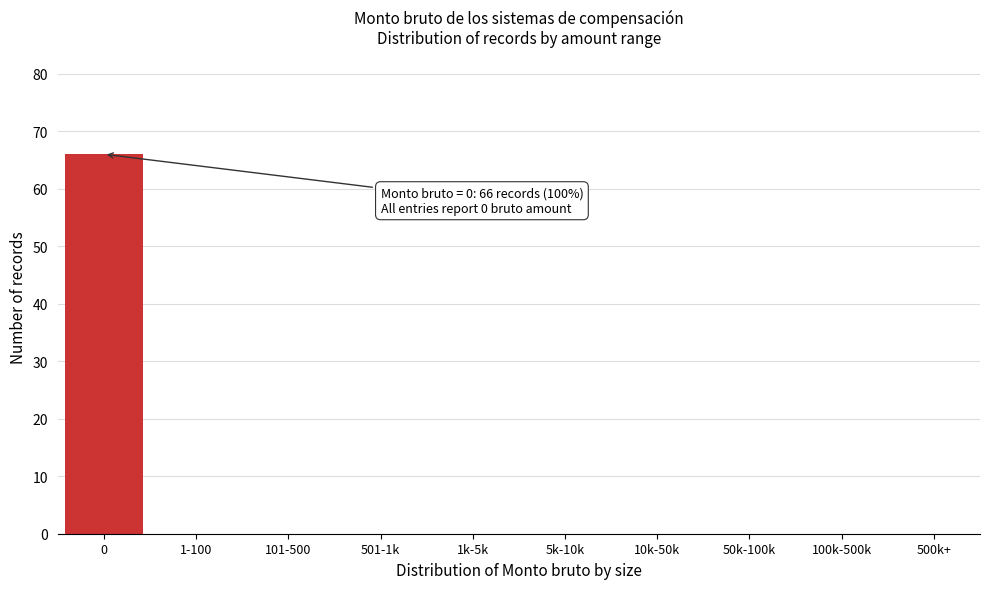

Reading right to left, transcribe all the data shown in this chart.

500k+=0	100k-500k=0	50k-100k=0	10k-50k=0	5k-10k=0	1k-5k=0	501-1k=0	101-500=0	1-100=0	0=66